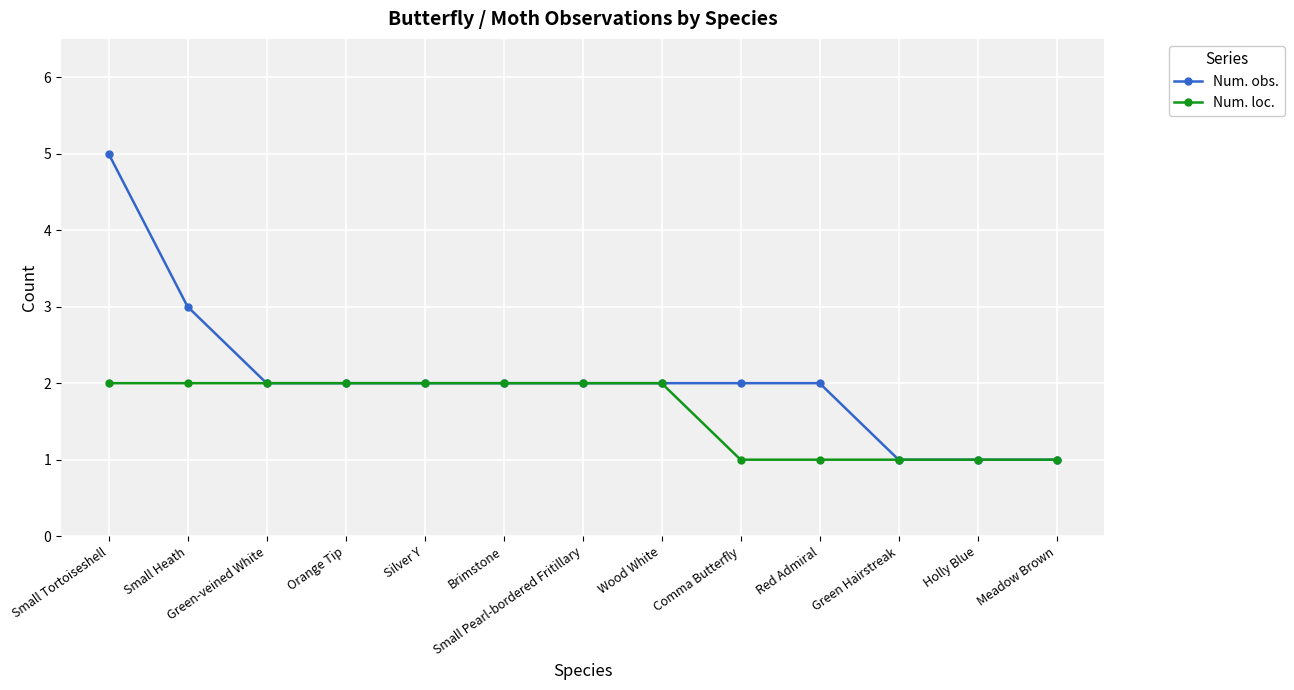

What is the difference between the Num. obs. values at Wood White and Meadow Brown?

1